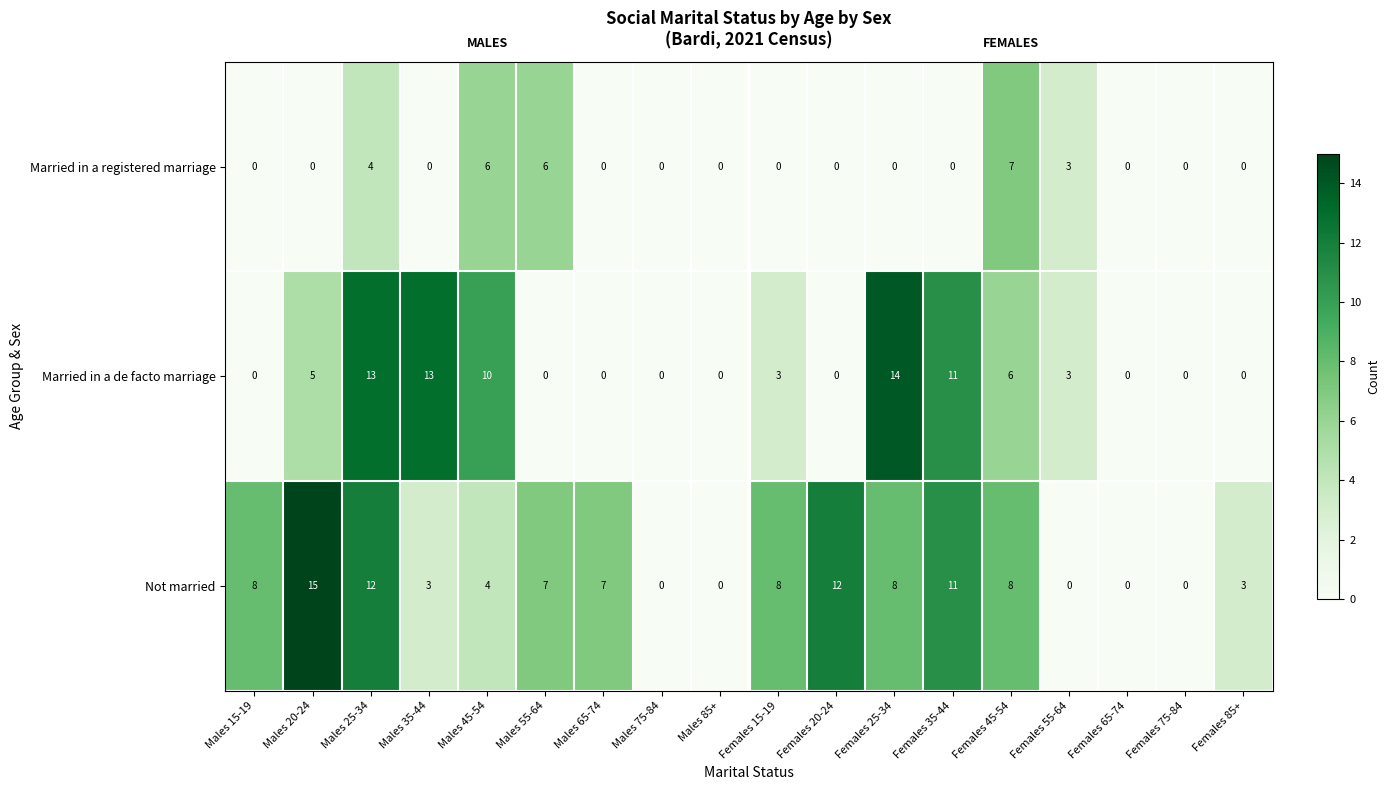

How many values in the Not married series are below 7?

8